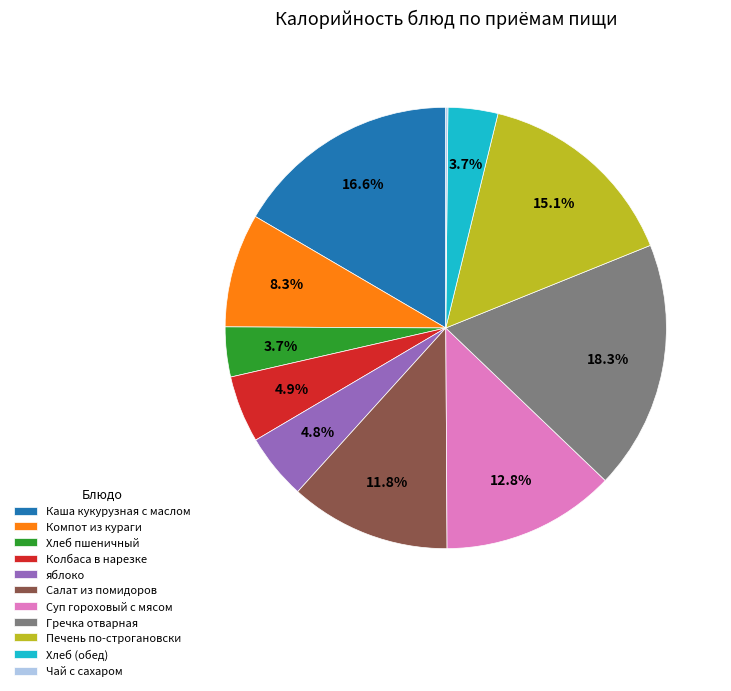

To the nearest percent, what portion does яблоко represent?

5%